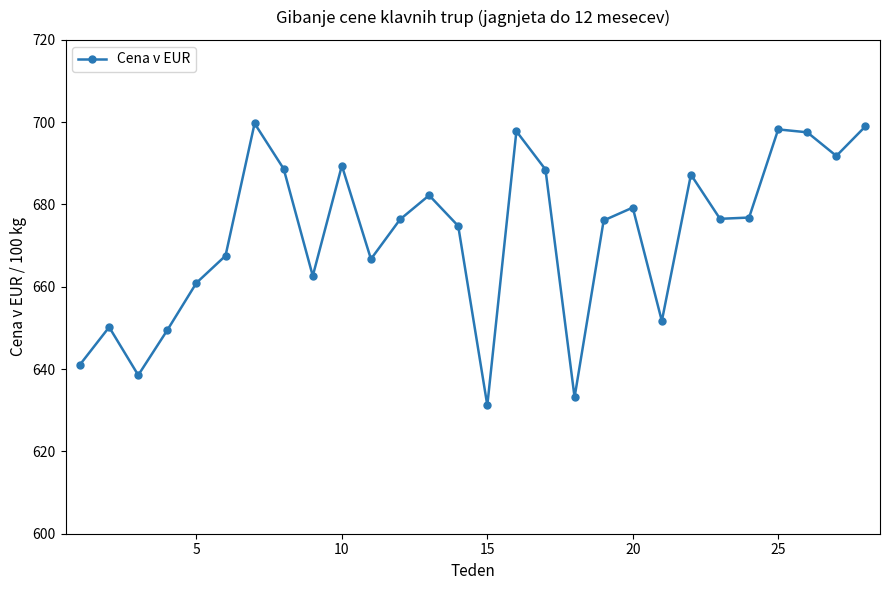

Count the number of categories in the chart.

28